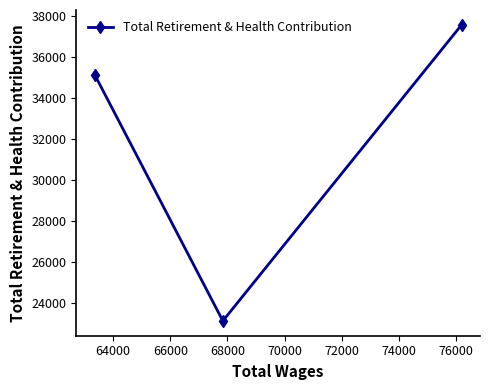

How many series are shown in this chart?

1